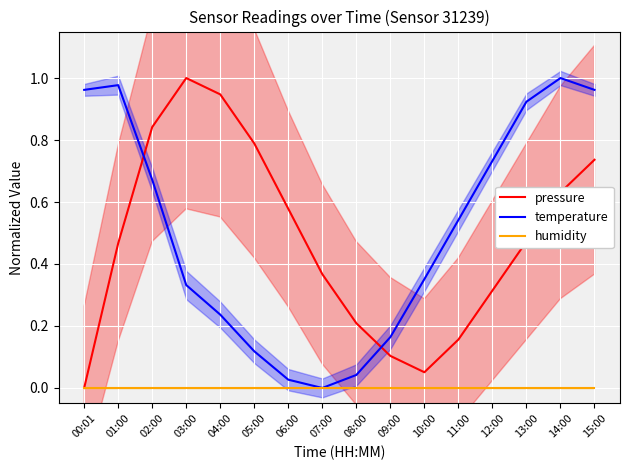

True or false: humidity and temperature intersect in this chart.

False